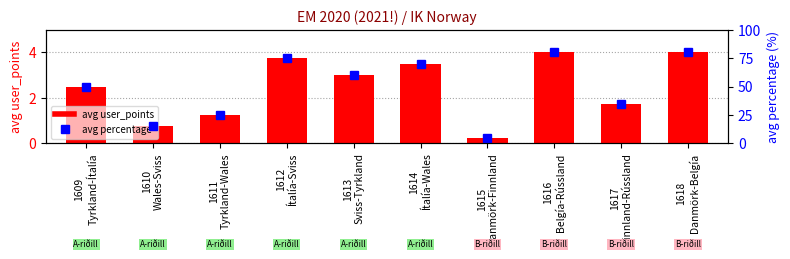

Reading left to right, extract all data points from this chart.

avg user_points: 2.5	0.8	1.2	3.8	3.0	3.5	0.2	4.0	1.8	4.0
avg percentage: 50.0	15.0	25.0	75.0	60.0	70.0	5.0	80.0	35.0	80.0